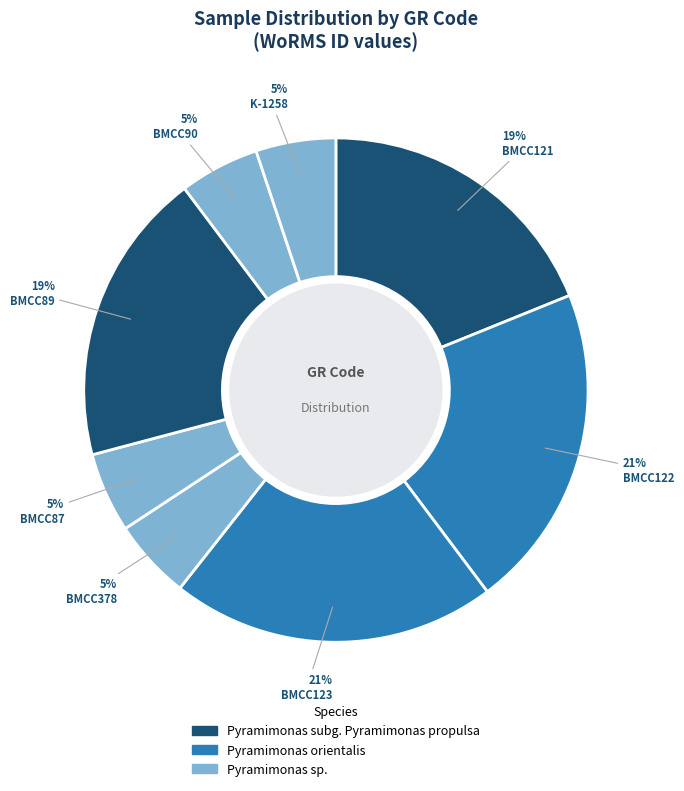

How many segments does this pie chart have?

8